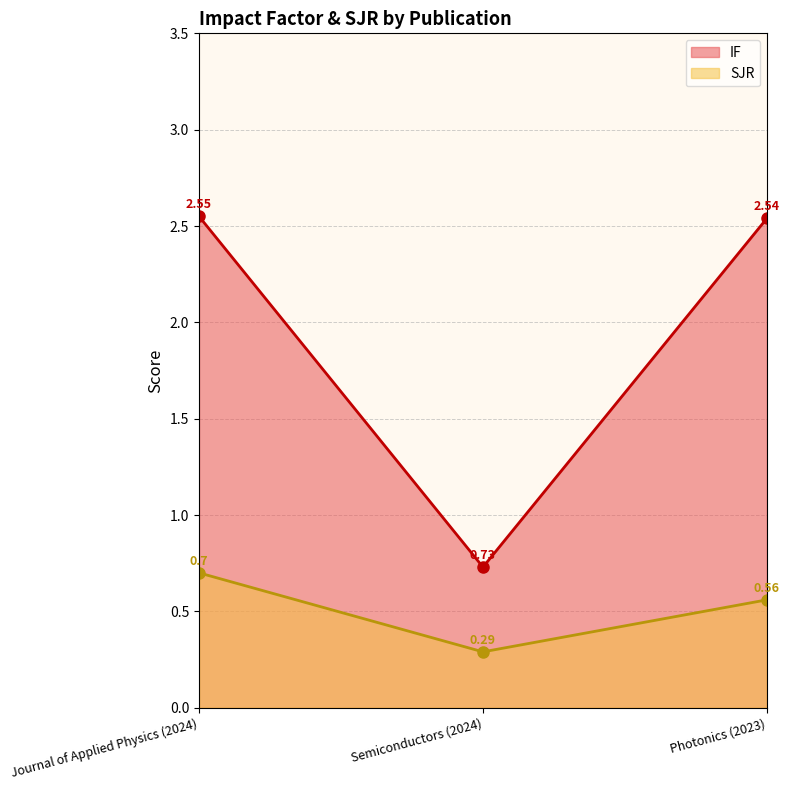

How many series are shown in this chart?

2